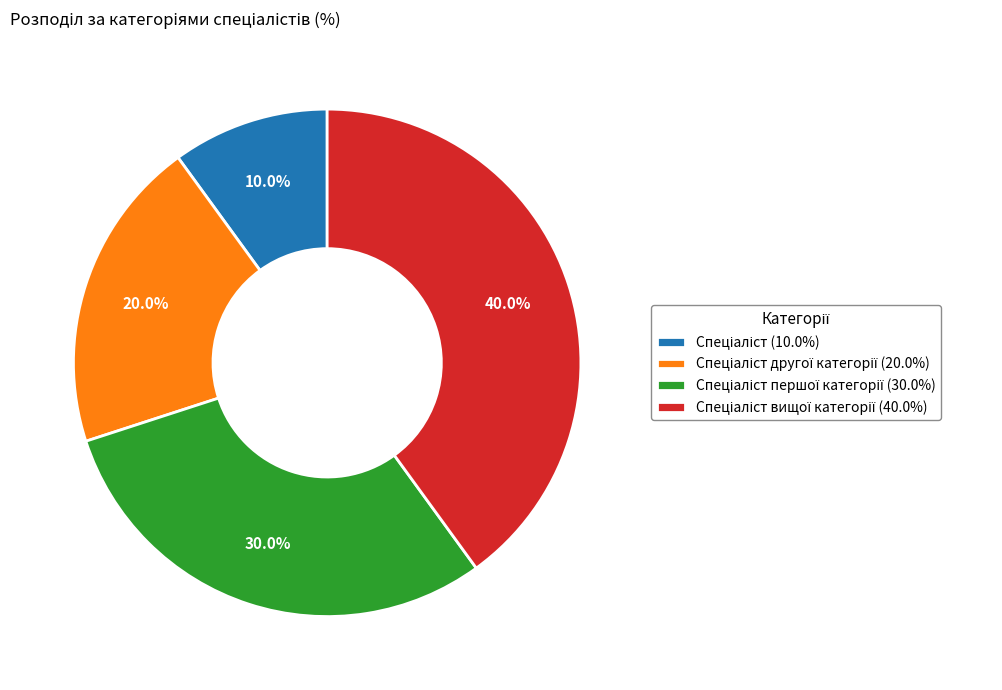

Is there a majority slice in this chart?

No